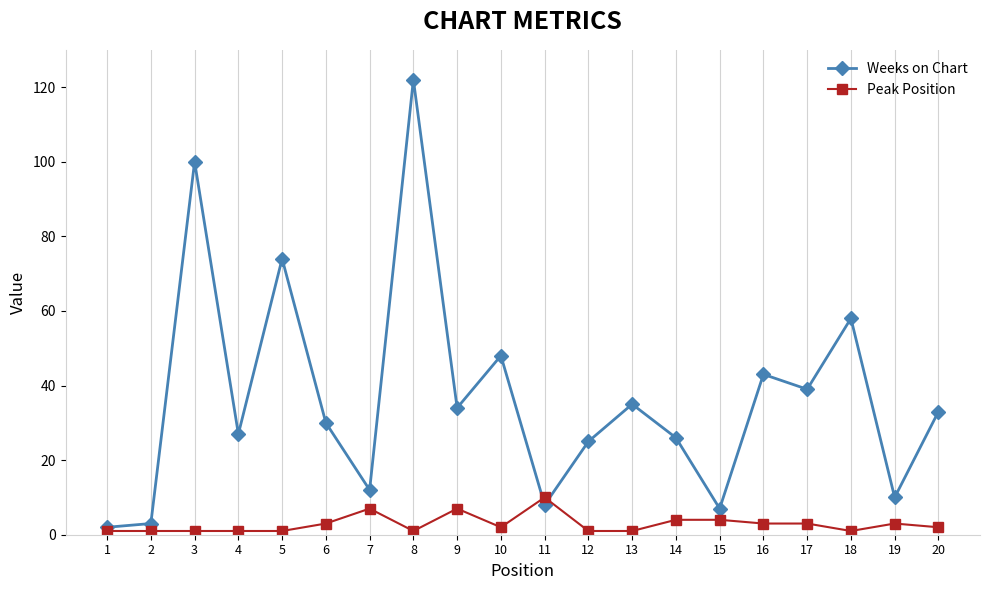

Which category has the highest value in the Peak Position series?

11